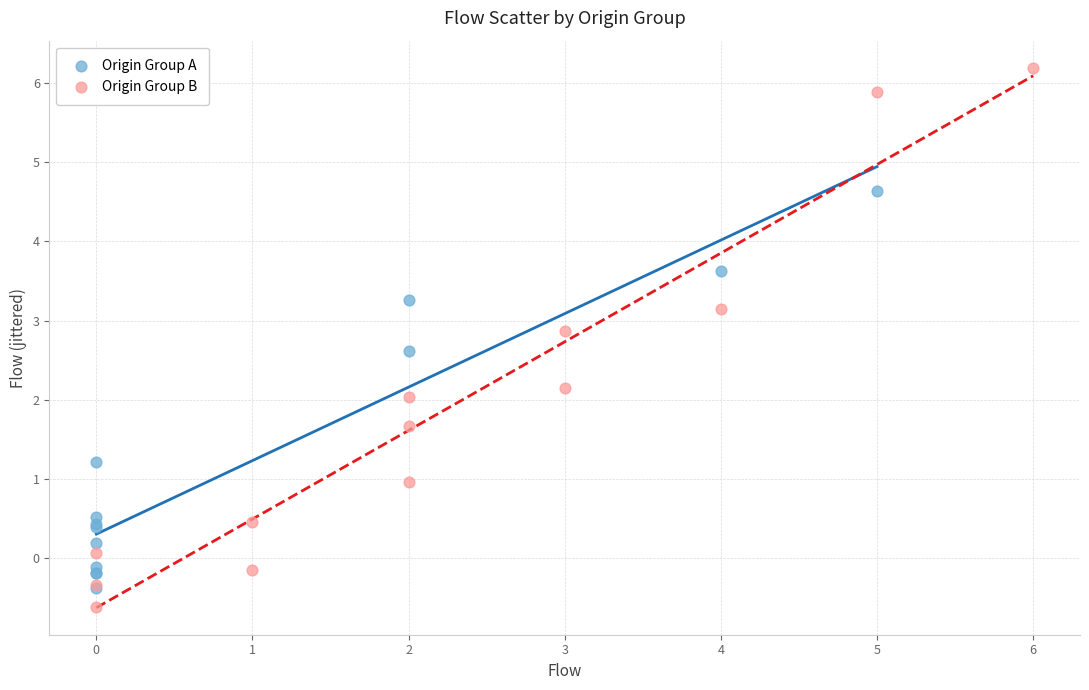

Which series has the widest spread of Y values?

Origin Group B